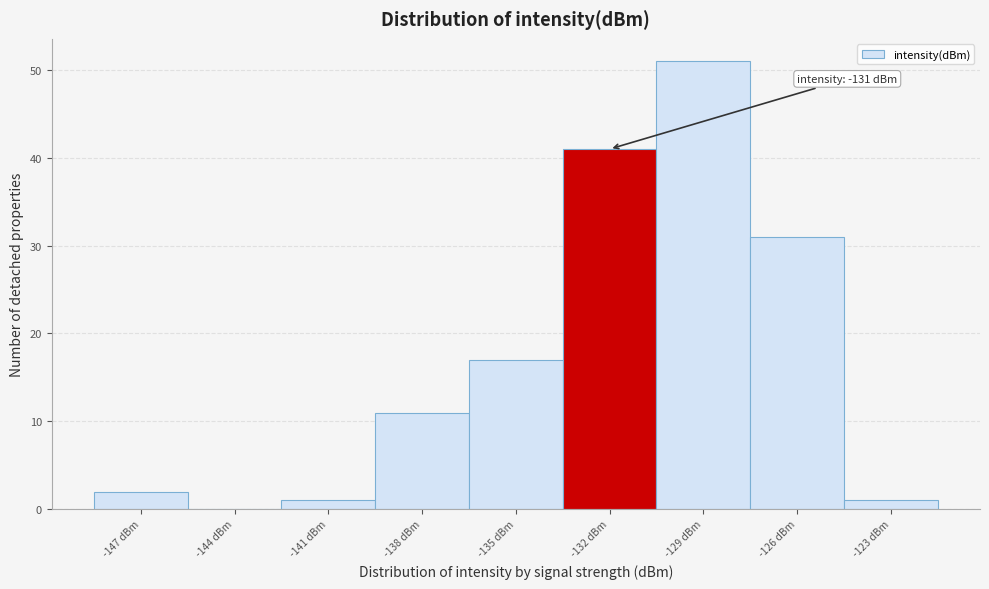

Reading left to right, transcribe all the data shown in this chart.

-147 dBm=2	-144 dBm=0	-141 dBm=1	-138 dBm=11	-135 dBm=17	-132 dBm=41	-129 dBm=51	-126 dBm=31	-123 dBm=1